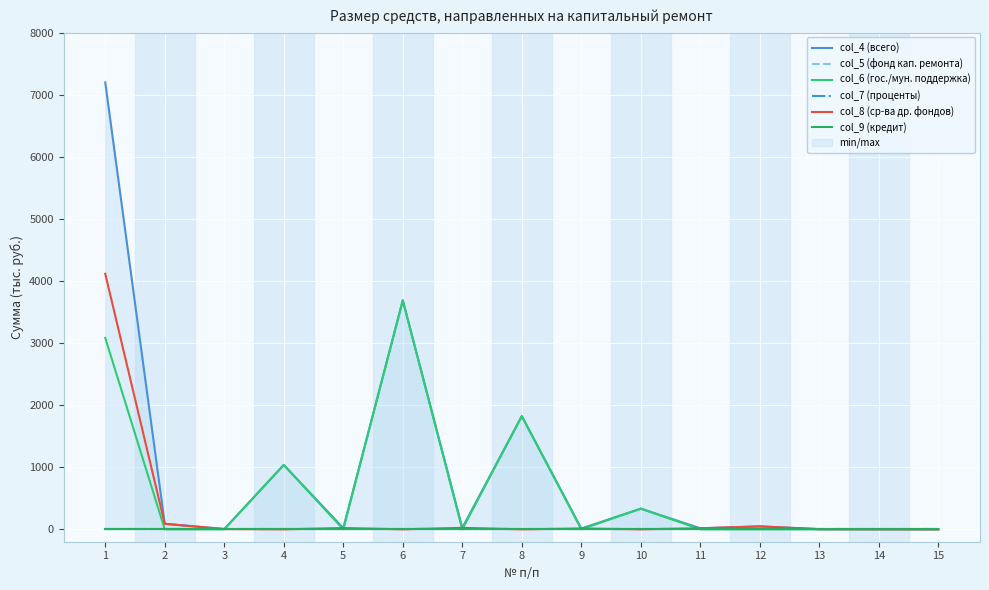

What is the sum of the col_4 (всего) values at 3 and 15?

4.4